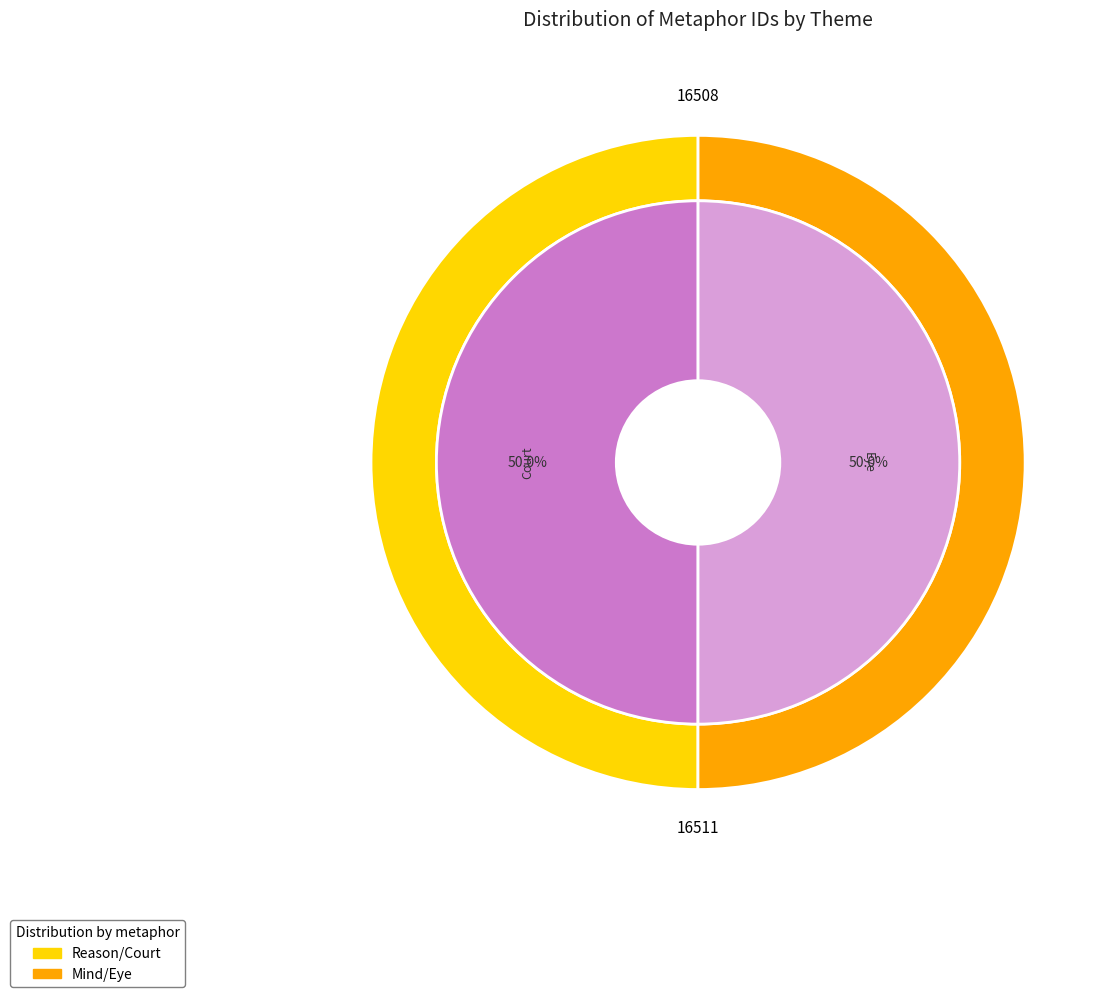

Does any single category account for the majority?

Yes